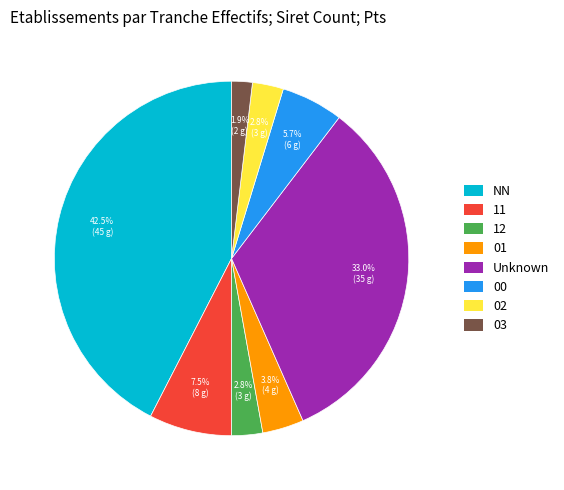

How many segments does this pie chart have?

8